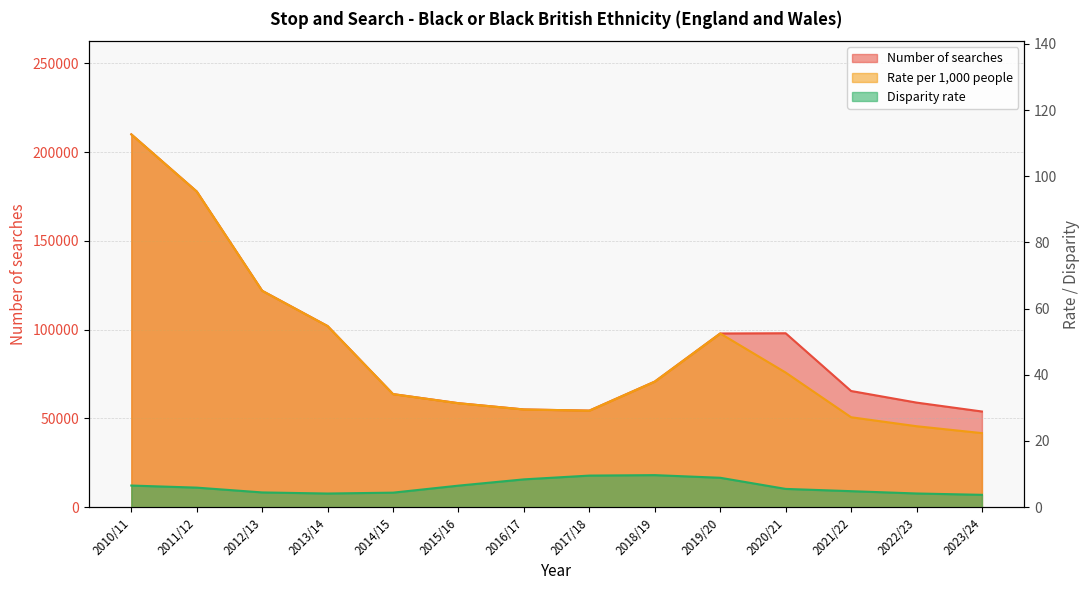

Which series has the largest range (max minus min)?

Number of searches